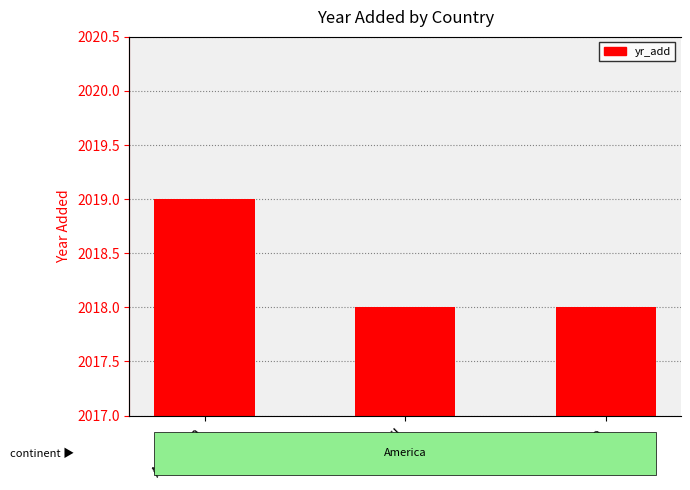

What is the change in value from Argentina to Mexico?

-1